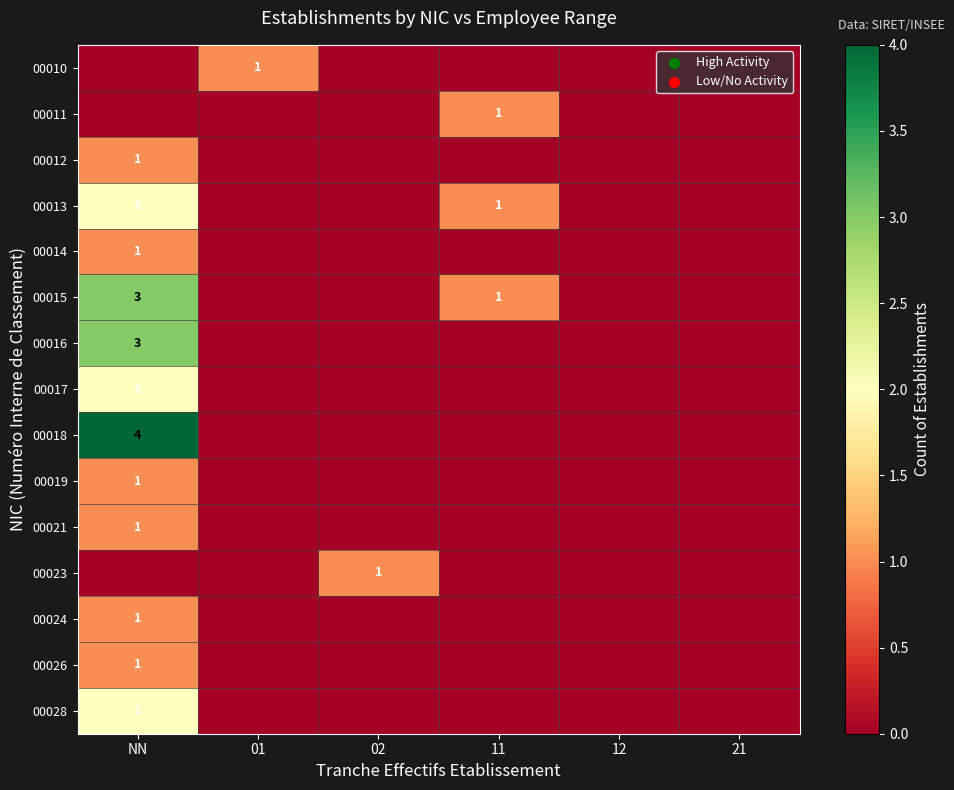

The value of 00023 at 02 is 2. True or false?

False